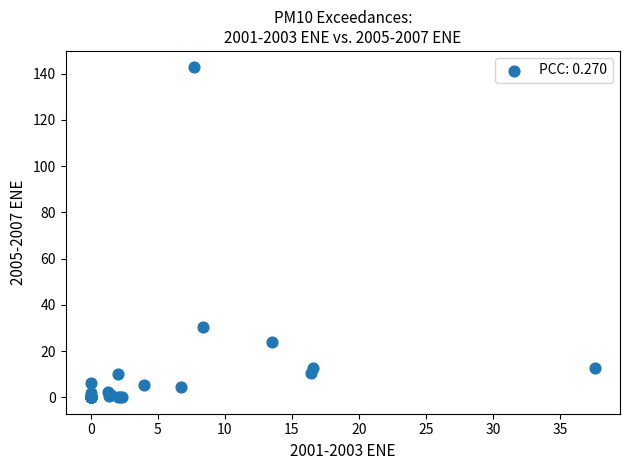

What Y value in the scatter plot is closest to 71?

30.5